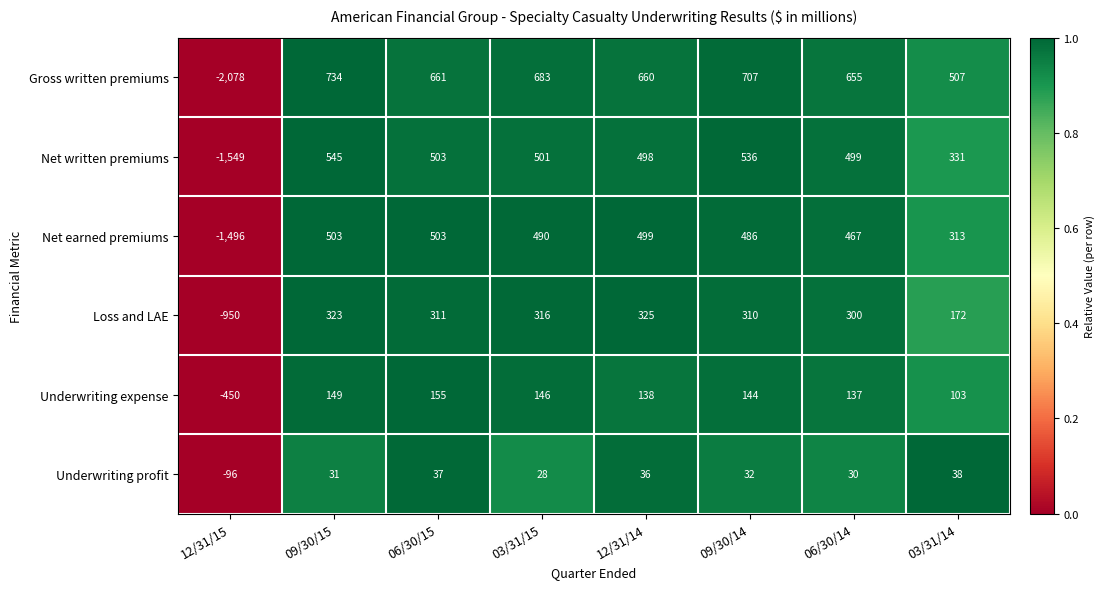

What is the total value across all series at 06/30/14?

2088